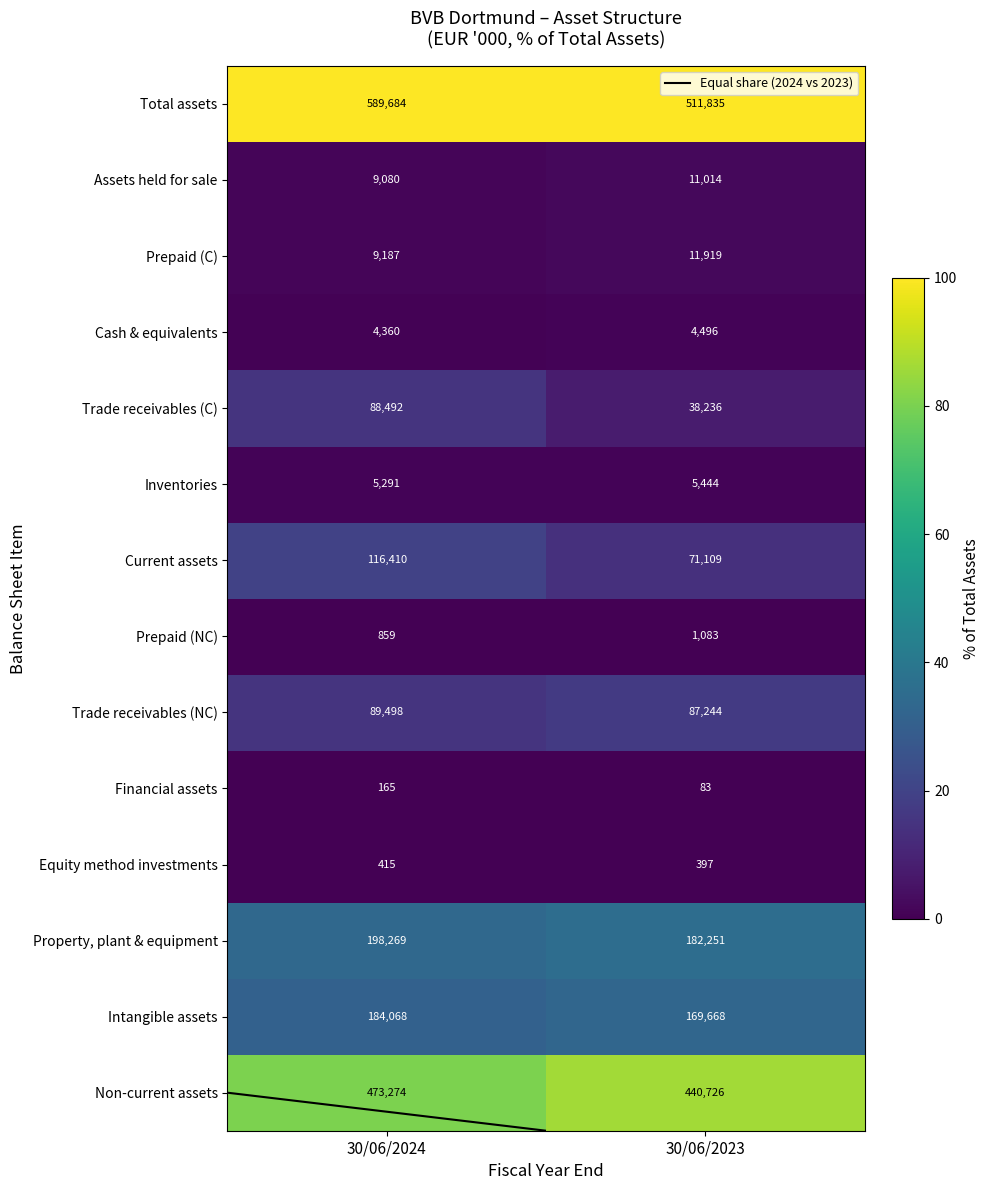

At how many categories does at least one series exceed 66?

2